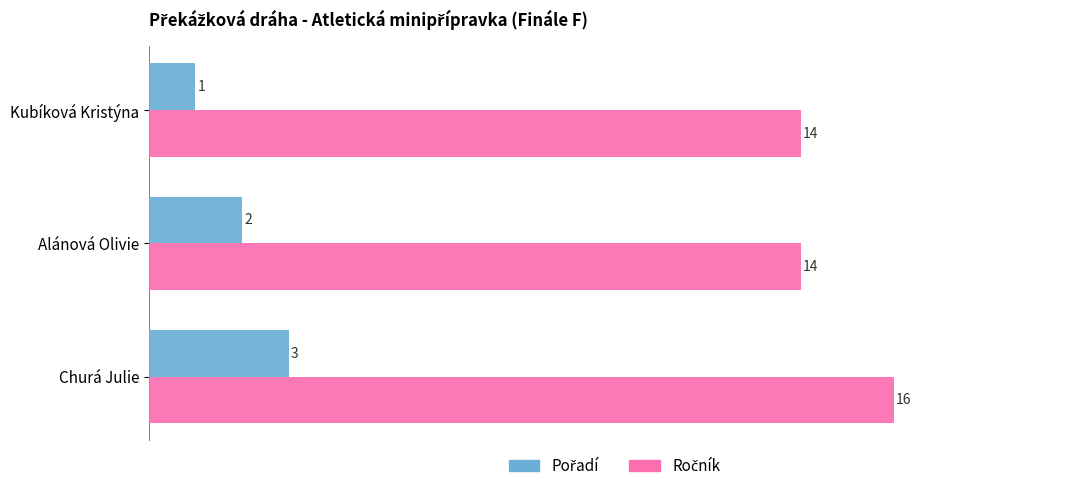

What is the total value across all series at Kubíková Kristýna?

15